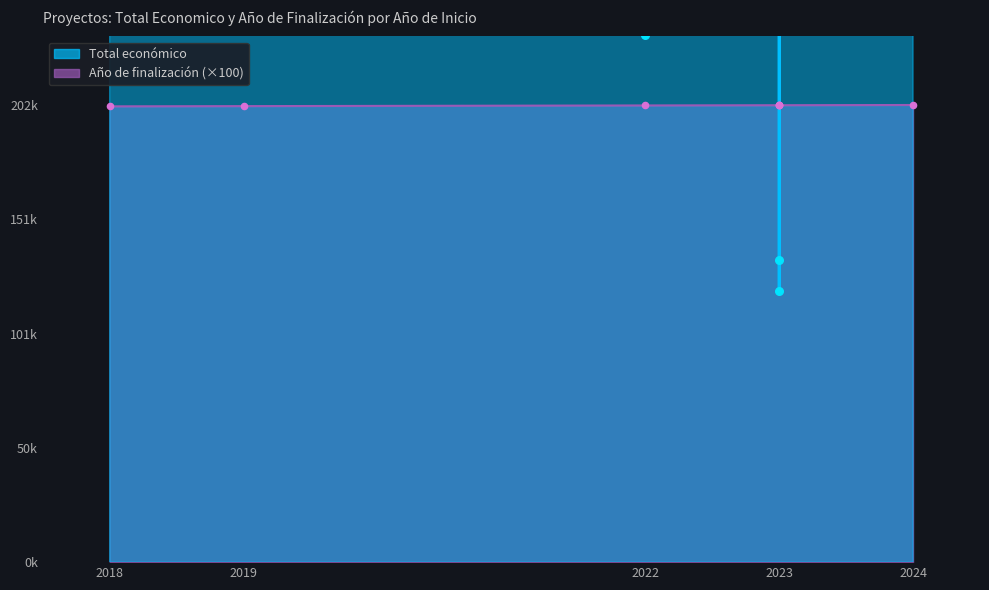

At which category is the sum across all series the highest?

2024